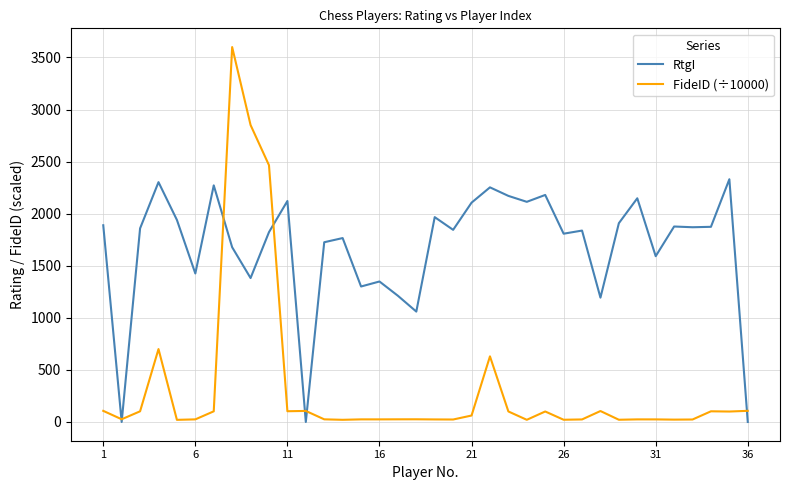

List the series in order of their peak value, lowest first.

RtgI, FideID (÷10000)